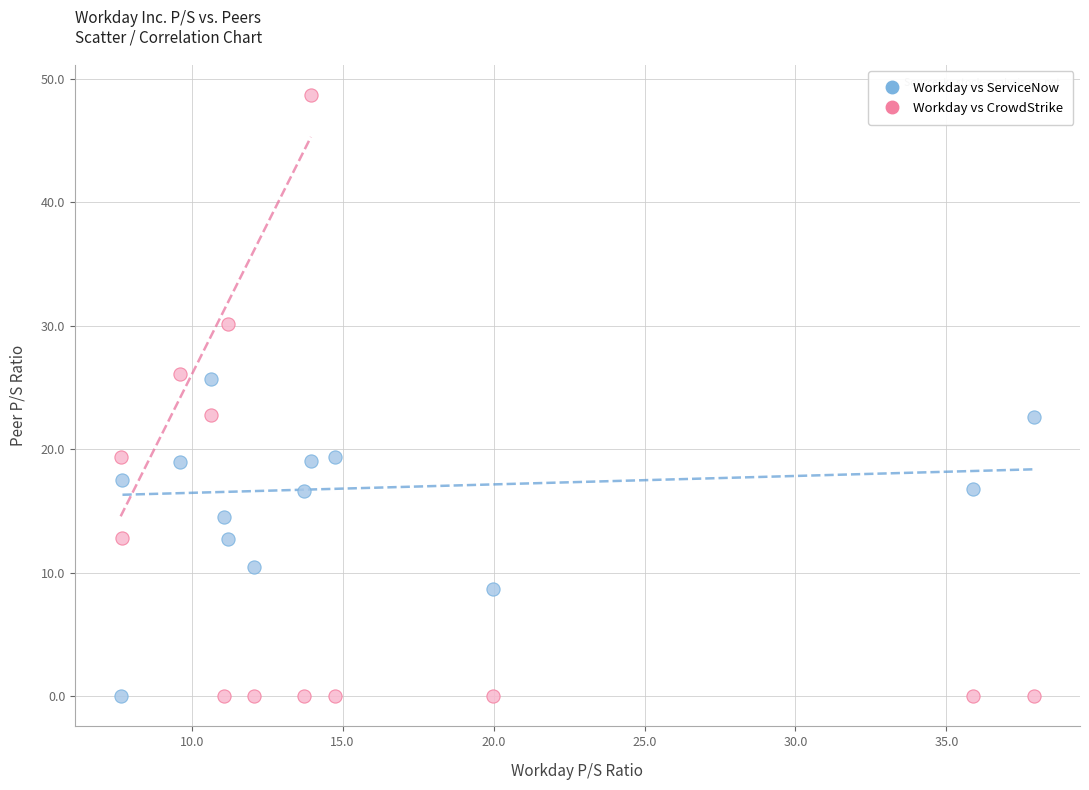

What are all the series names shown in the legend?

Workday vs ServiceNow, Workday vs CrowdStrike